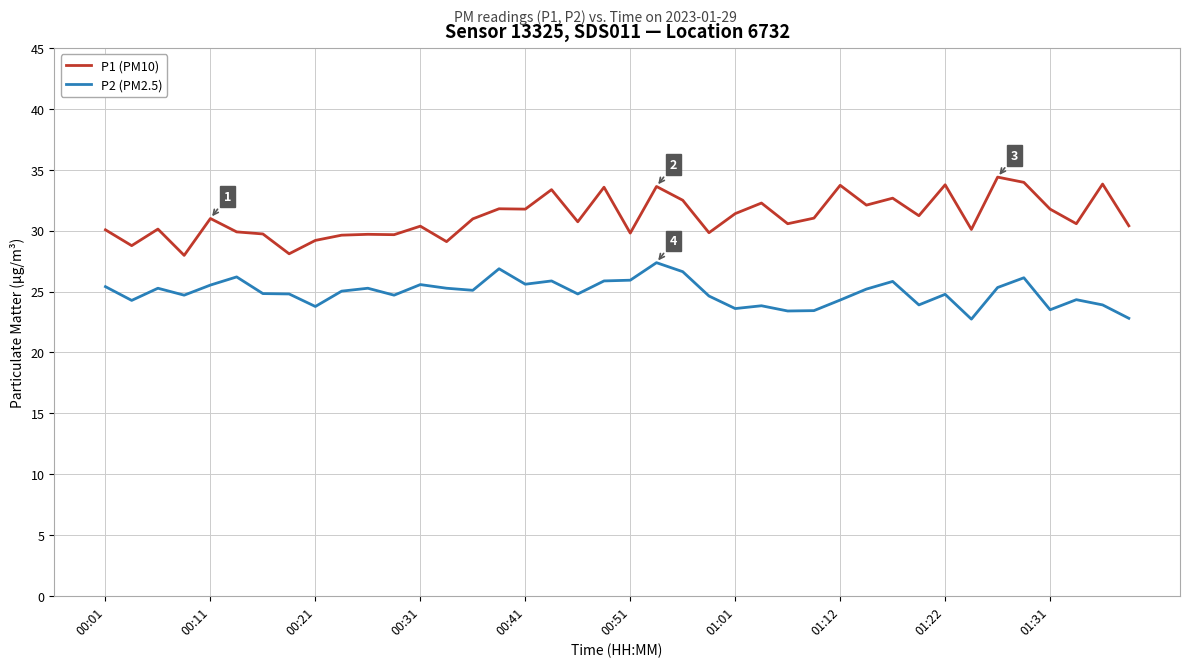

Which series has the largest total across all categories?

P1 (PM10)